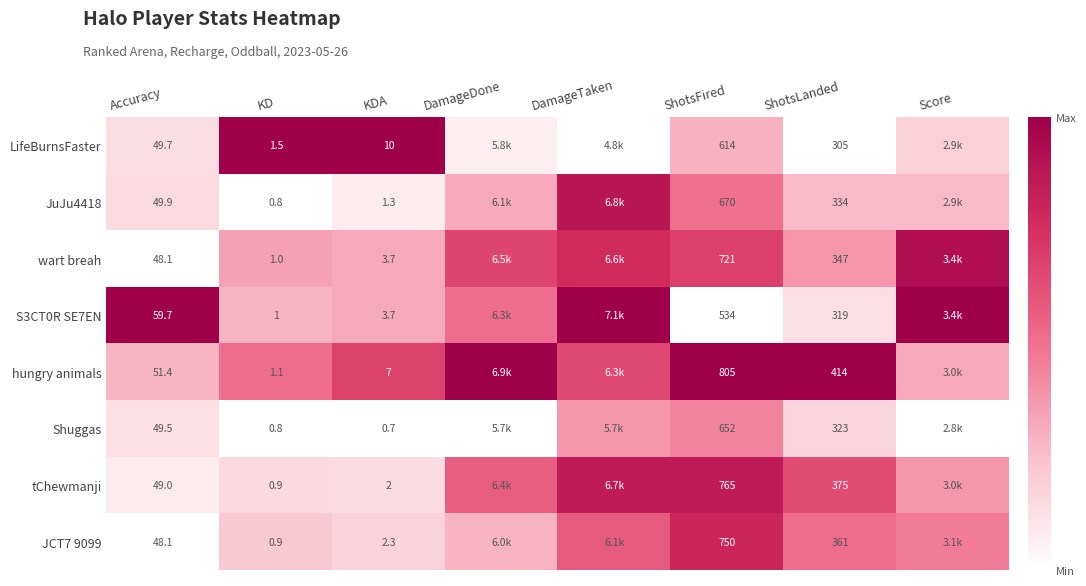

What is the difference between the highest and lowest values at Accuracy?

11.6